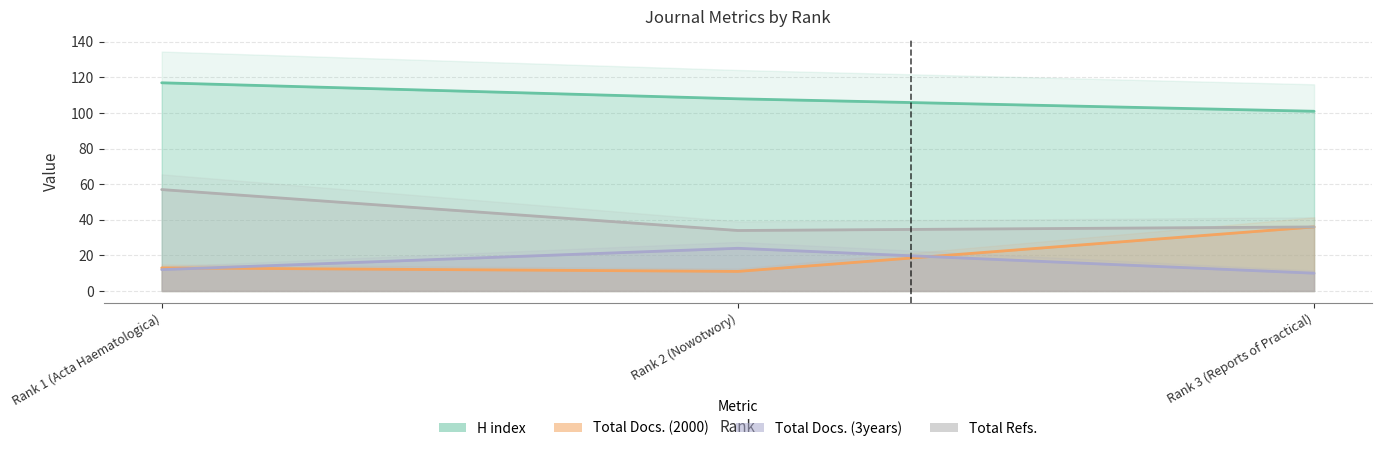

Does the chart have visible grid lines?

Yes